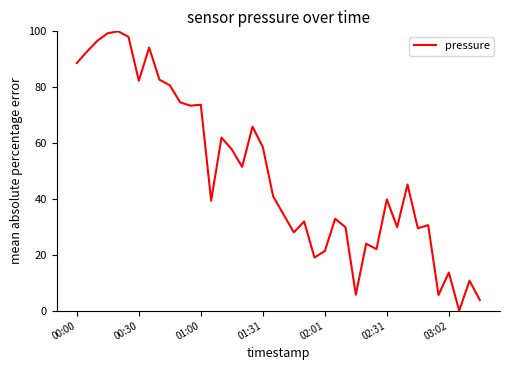

What is the difference between the maximum and minimum values?

100.0